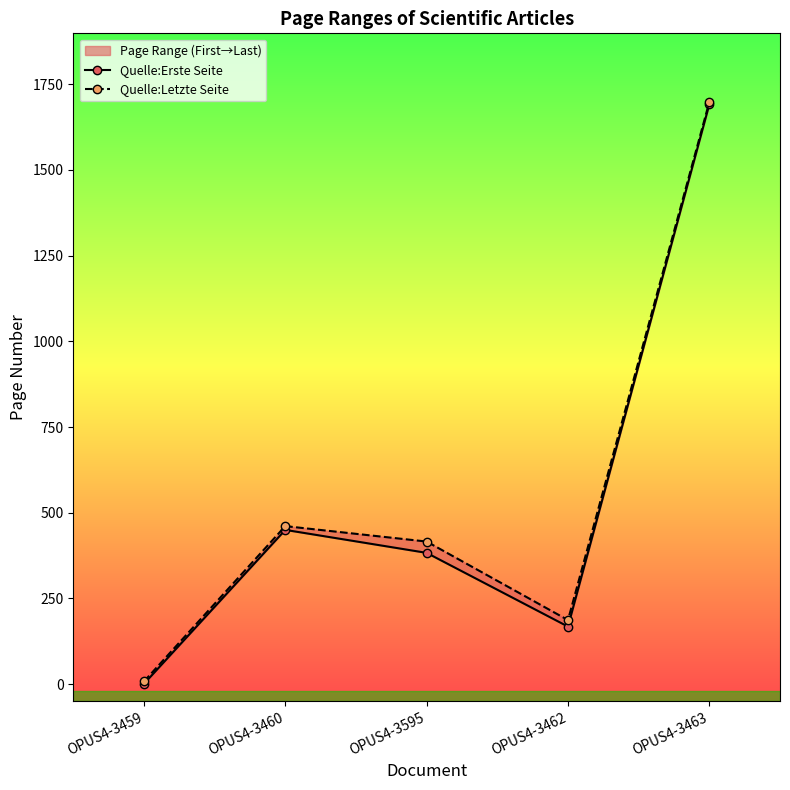

At which category does the chart reach its minimum across all series?

OPUS4-3459